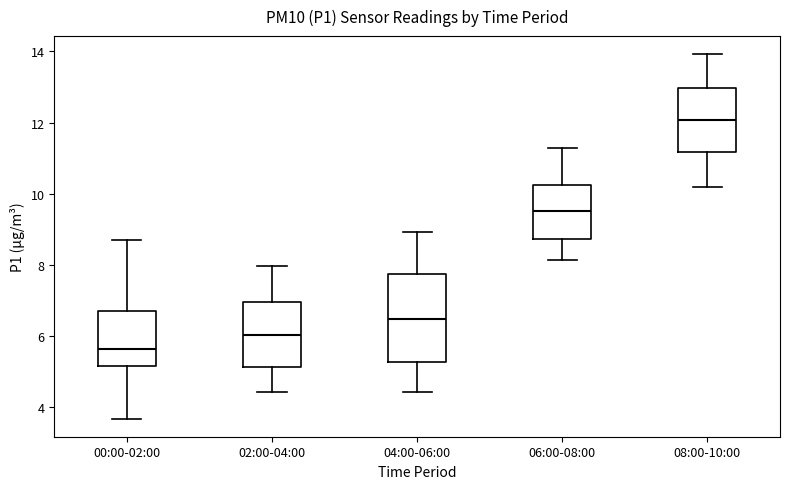

Reading left to right, read every box against the y-axis: the position of its median line, the range the box covers, and the ends of its whiskers. The values are not printed on the chart, so give them approximately, as read against the axis.

00:00-02:00: median 5.6, box 5.2 to 6.8, whiskers 3.6 to 8.8
02:00-04:00: median 6.0, box 5.2 to 7.0, whiskers 4.4 to 8.0
04:00-06:00: median 6.4, box 5.2 to 7.8, whiskers 4.4 to 9.0
06:00-08:00: median 9.6, box 8.8 to 10.2, whiskers 8.2 to 11.2
08:00-10:00: median 12.0, box 11.2 to 13.0, whiskers 10.2 to 14.0